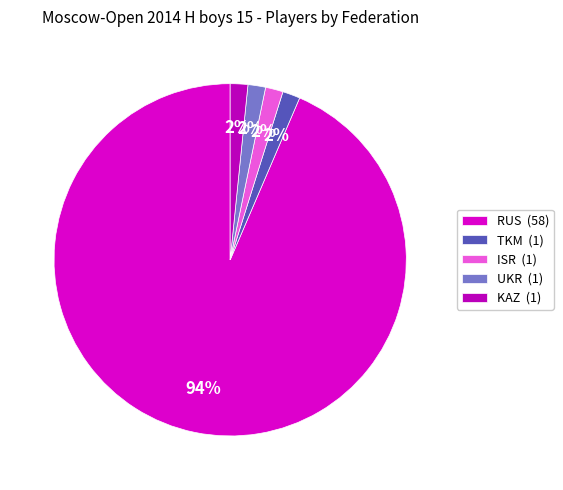

Count the number of slices in the pie.

5